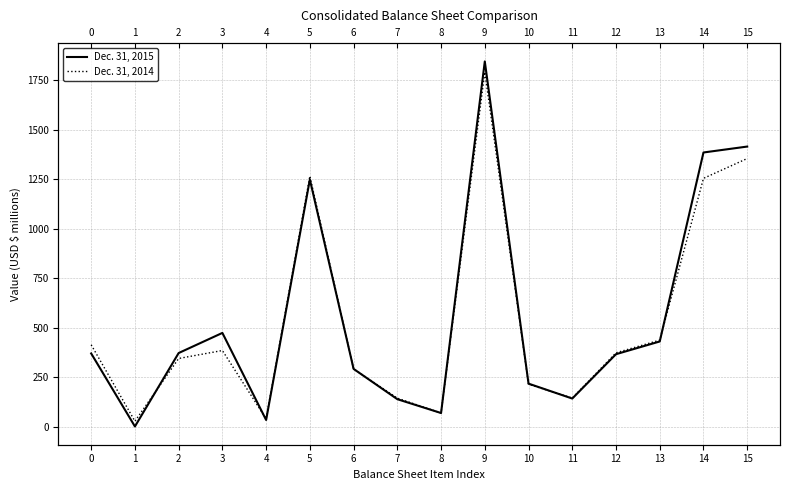

True or false: Dec. 31, 2015 has more than 1 points higher than both neighbors.

True